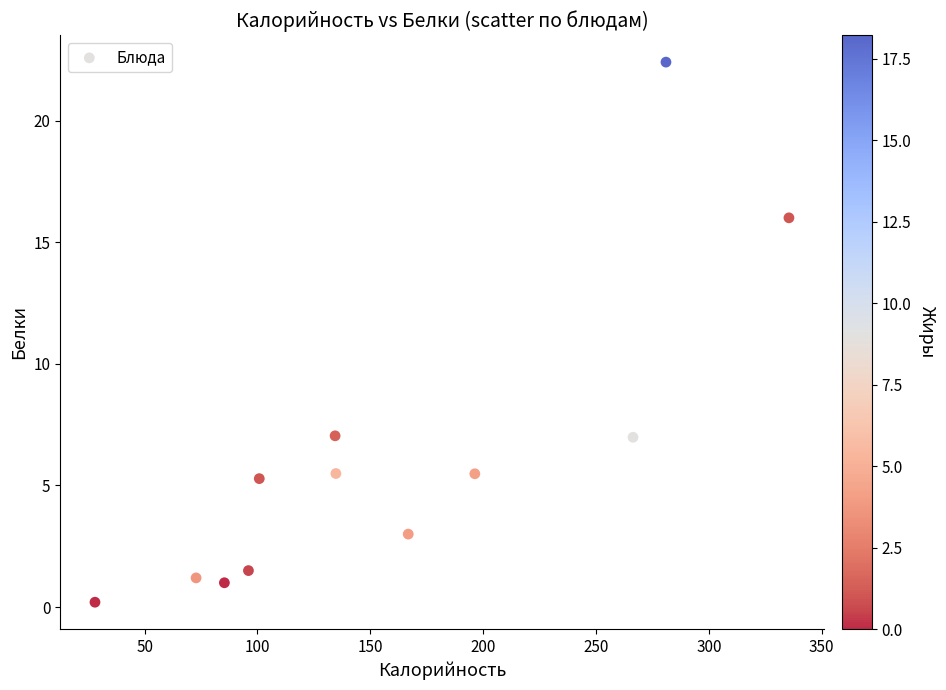

What is the average X value?

158.2